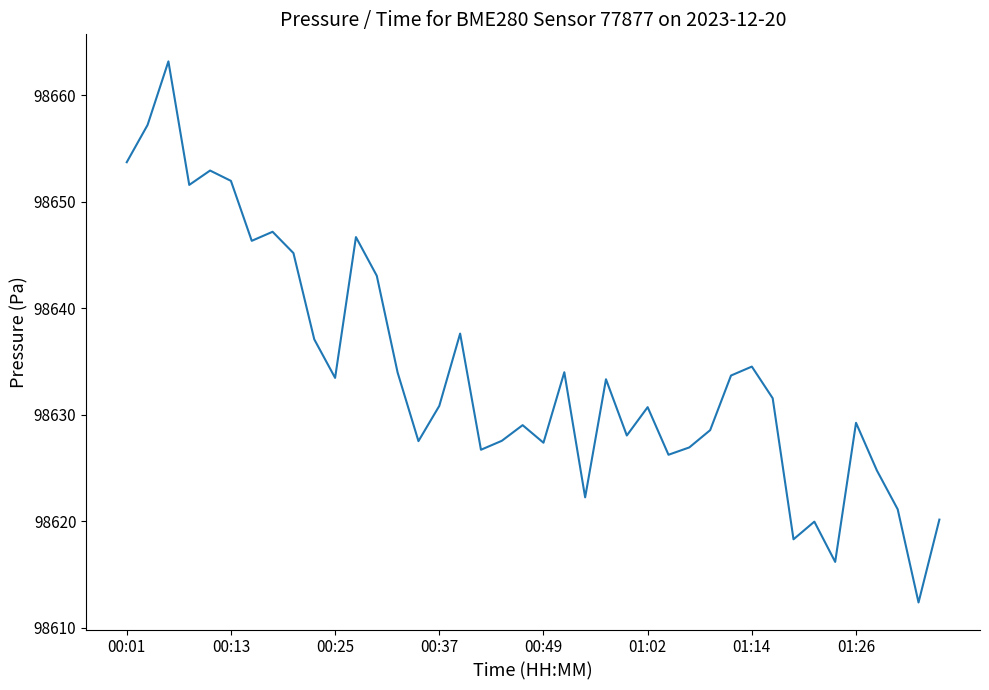

What is the minimum value shown in the chart?

98612.4